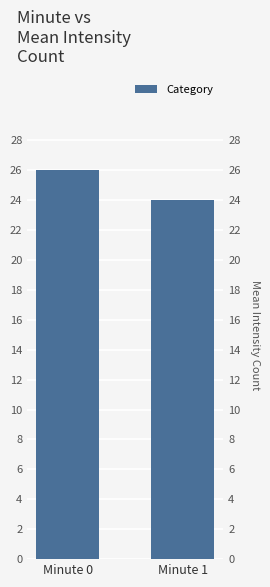

Reading left to right, extract all data points from this chart.

Minute 0=26	Minute 1=24